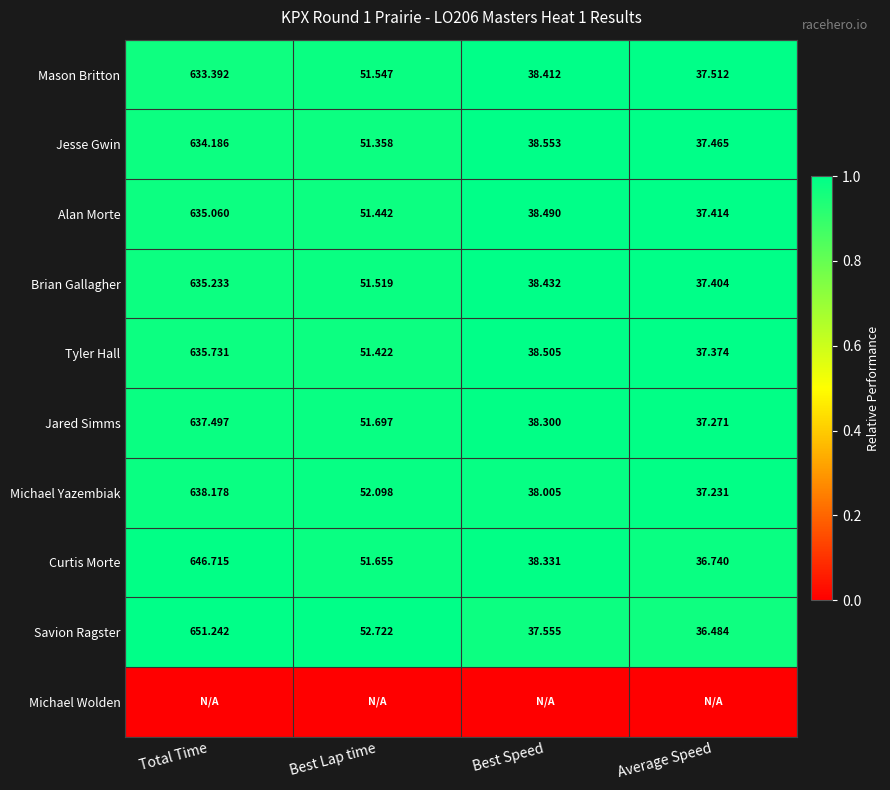

At which label does Brian Gallagher reach its peak?

Total Time